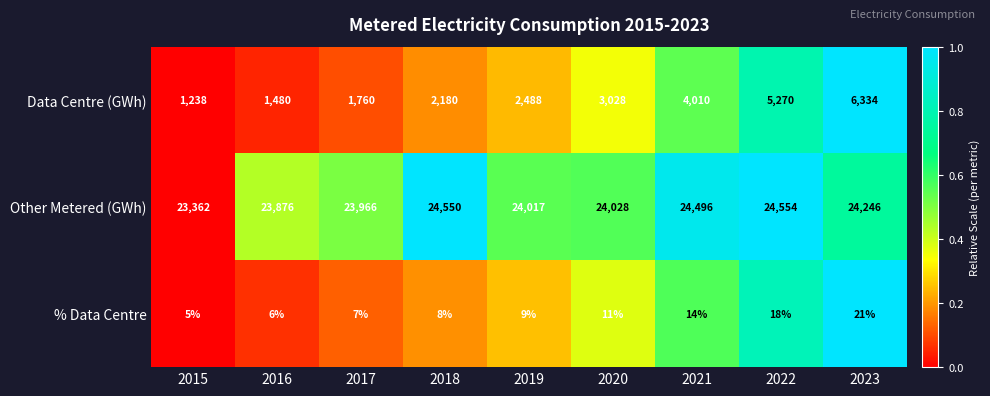

Which series has the largest total across all categories?

Other Metered (GWh)